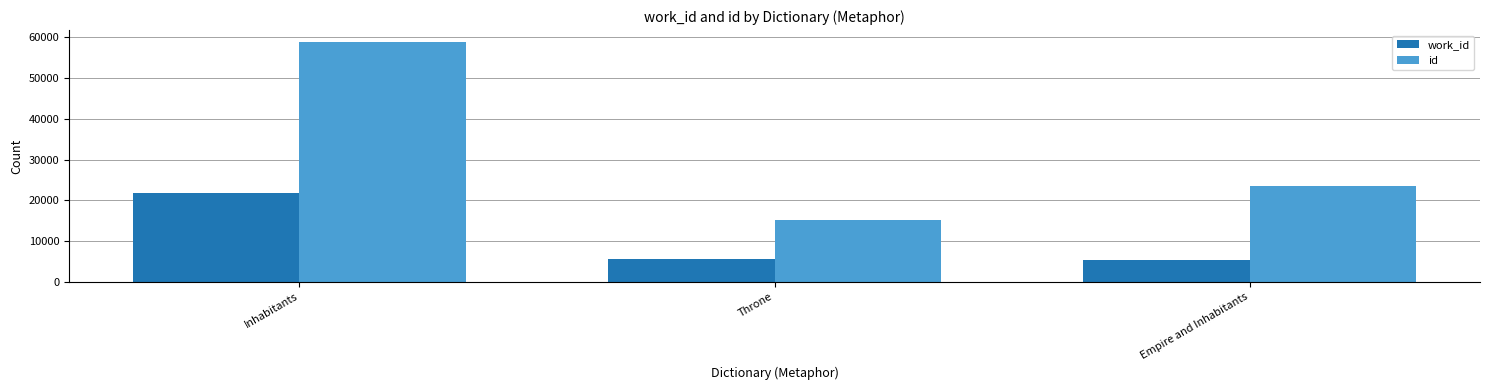

What value does the id series have at Throne, to the nearest 100?

15200